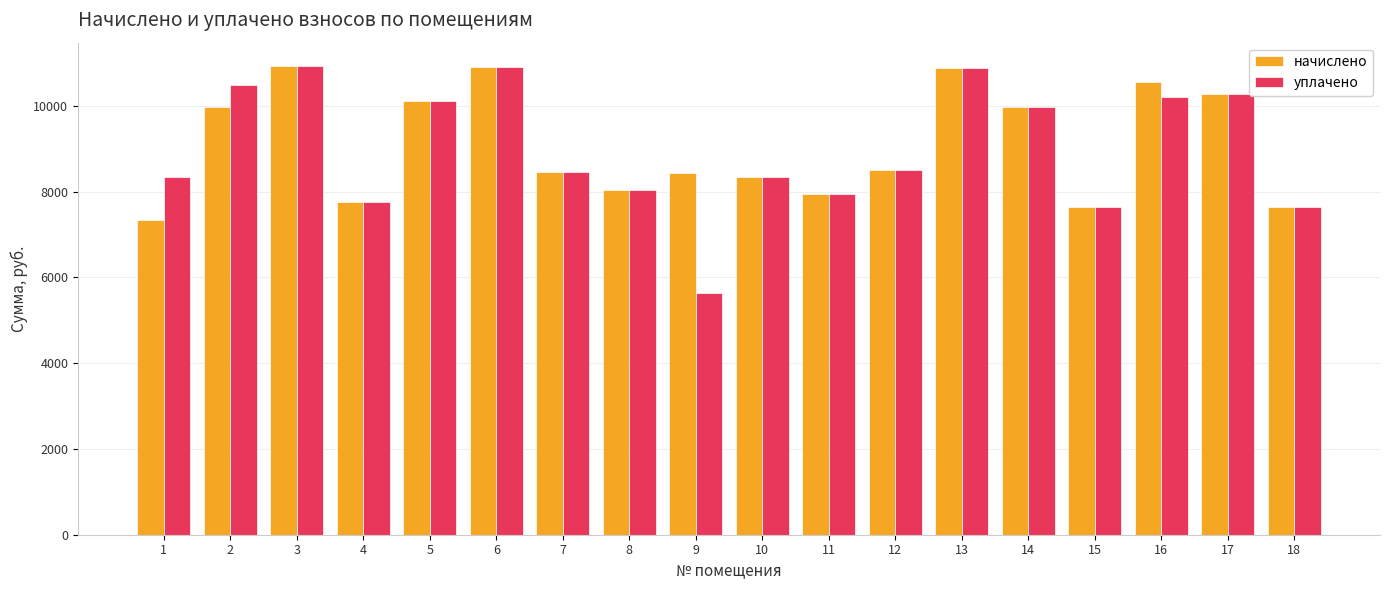

What is the approximate value of начислено at 7?

8462.4